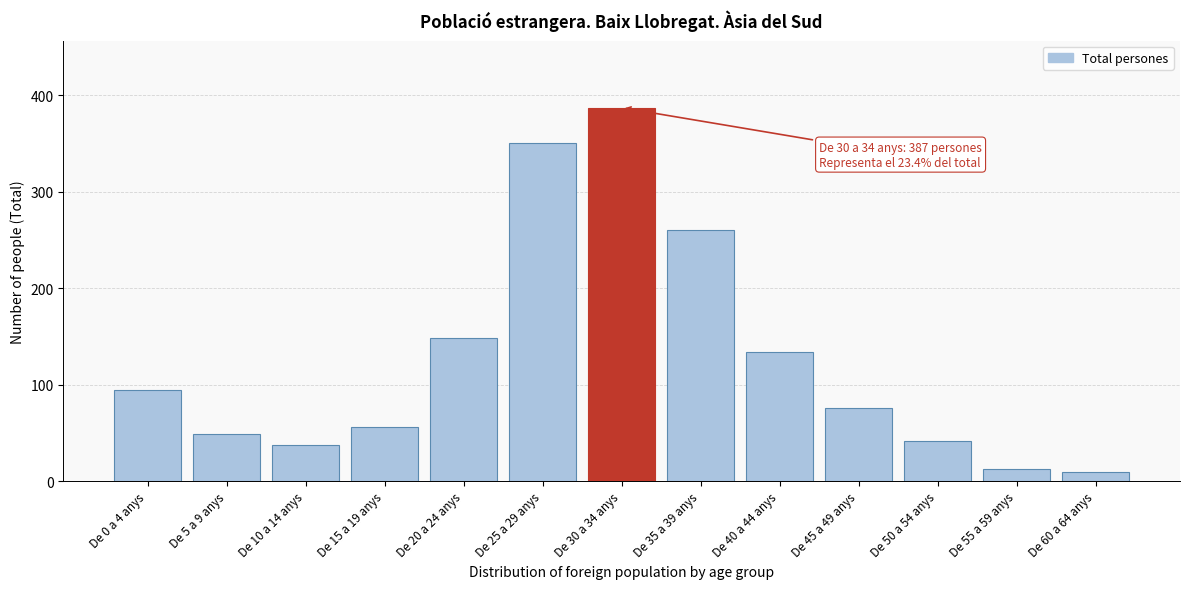

Reading right to left, transcribe all the data shown in this chart.

De 60 a 64 anys=9	De 55 a 59 anys=12	De 50 a 54 anys=41	De 45 a 49 anys=76	De 40 a 44 anys=134	De 35 a 39 anys=260	De 30 a 34 anys=387	De 25 a 29 anys=350	De 20 a 24 anys=148	De 15 a 19 anys=56	De 10 a 14 anys=37	De 5 a 9 anys=49	De 0 a 4 anys=94